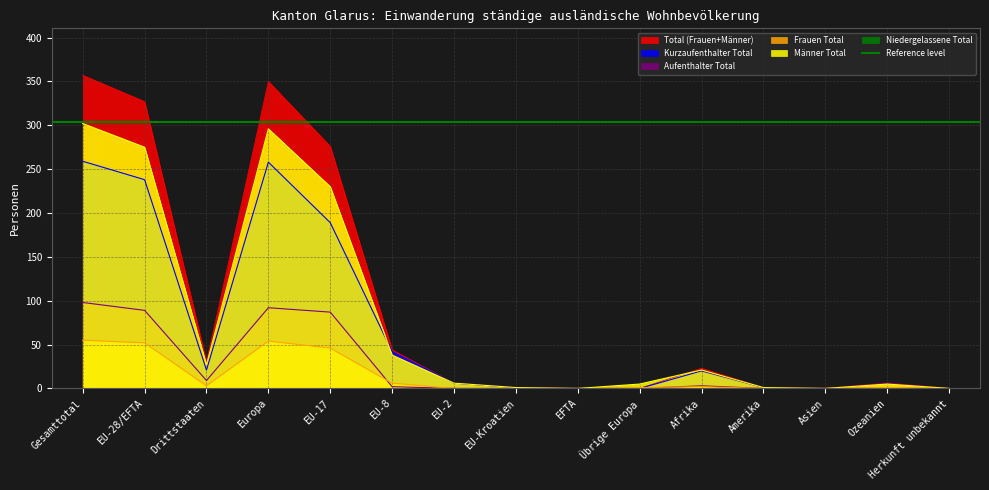

Is it true that Frauen Total equals -20 at Herkunft unbekannt?

False